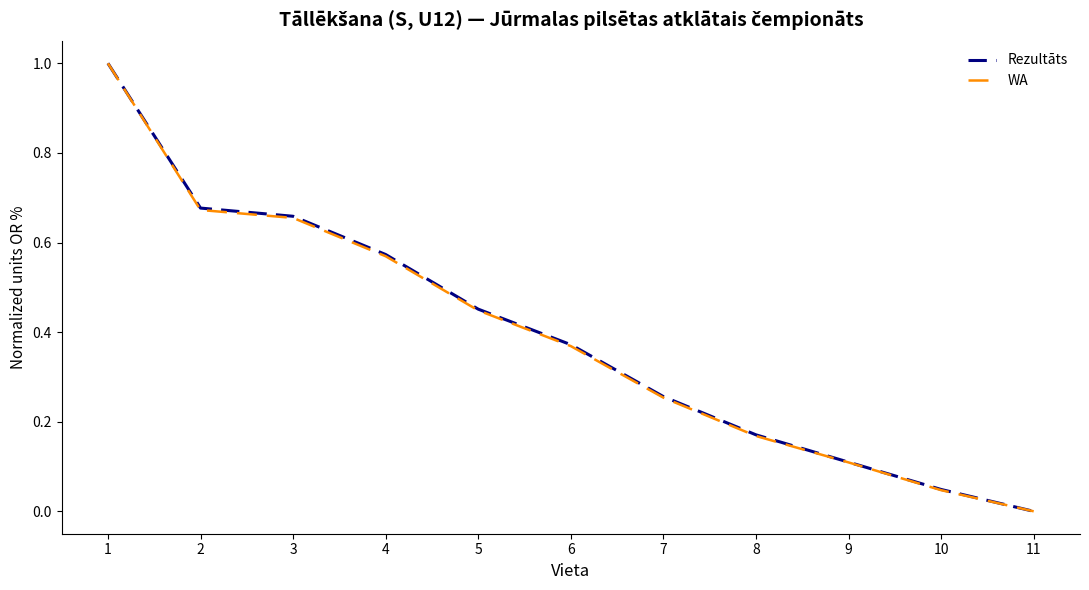

What is the total value across all series at 1?

2.0